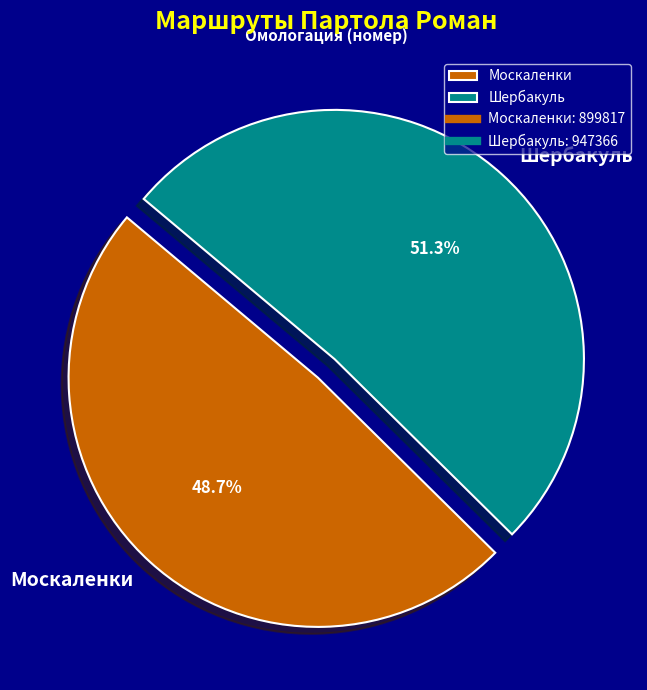

What percentage do Шербакуль and Москаленки together represent?

100.0%